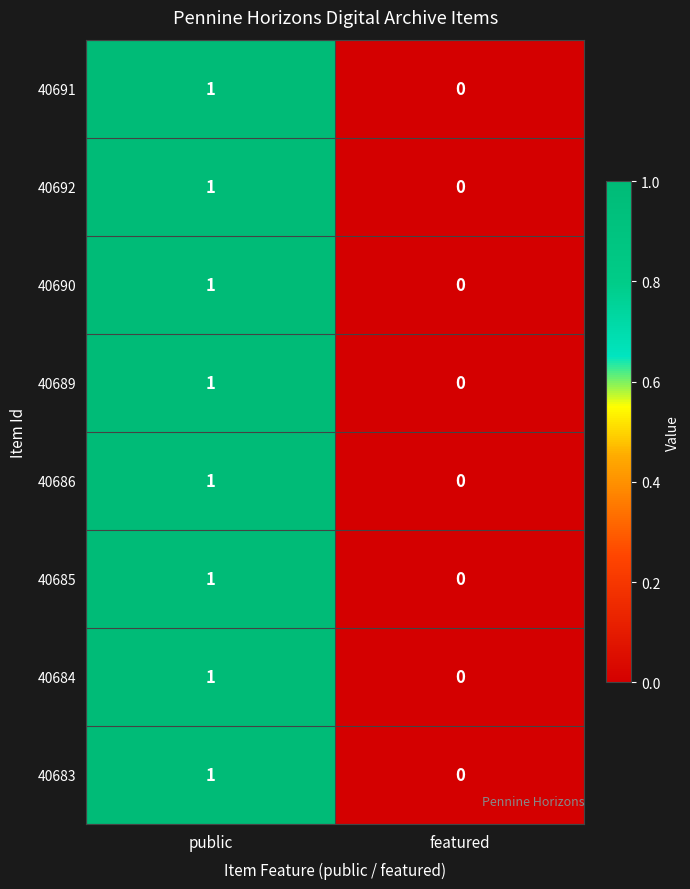

The 40684 series shows 1 at public. True or false?

True